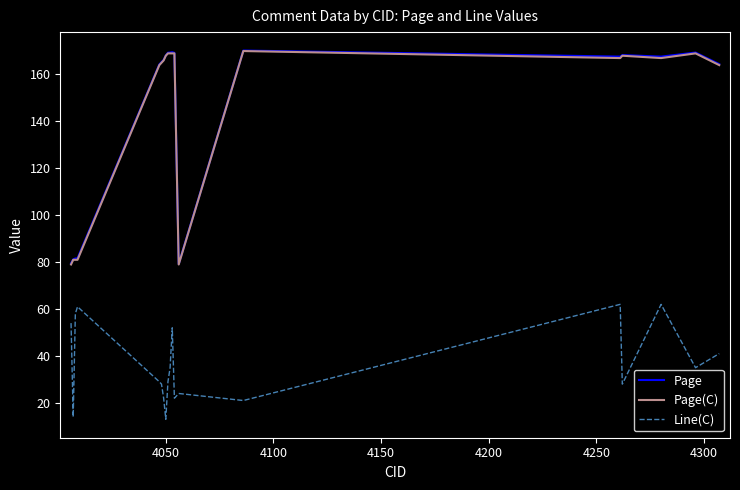

True or false: Page and Line(C) cross at least once.

False